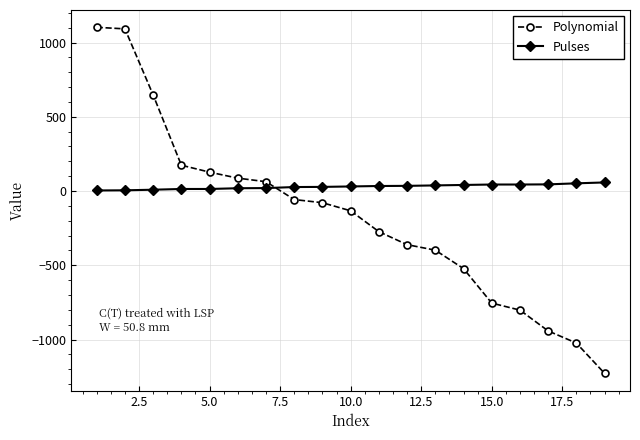

How many series are shown in this chart?

2